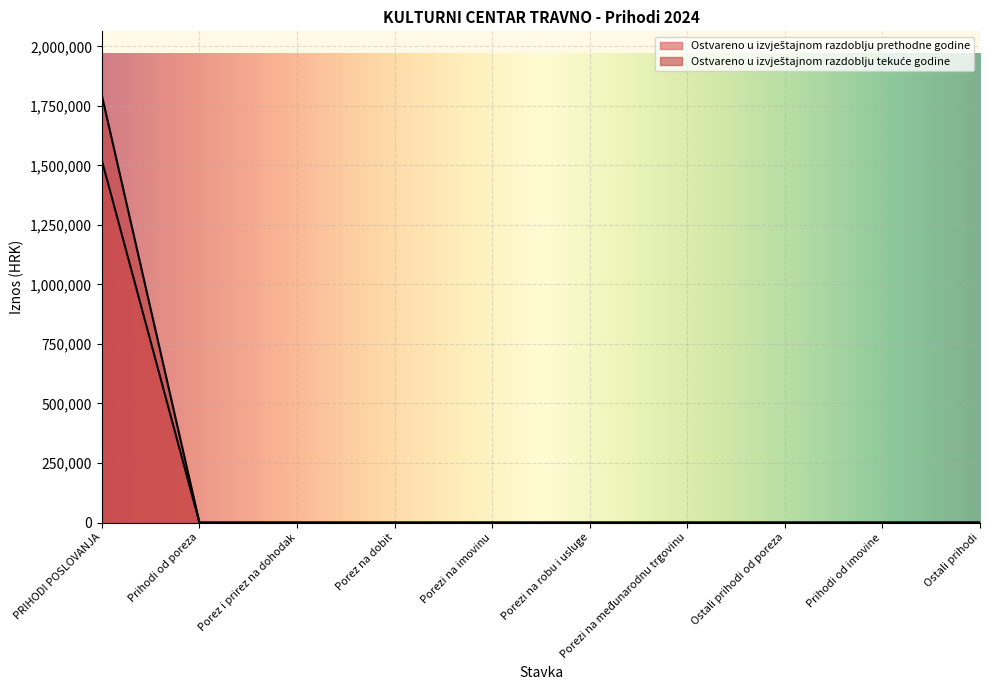

What is the highest value of the Ostvareno u izvještajnom razdoblju prethodne godine series?

1793863.9